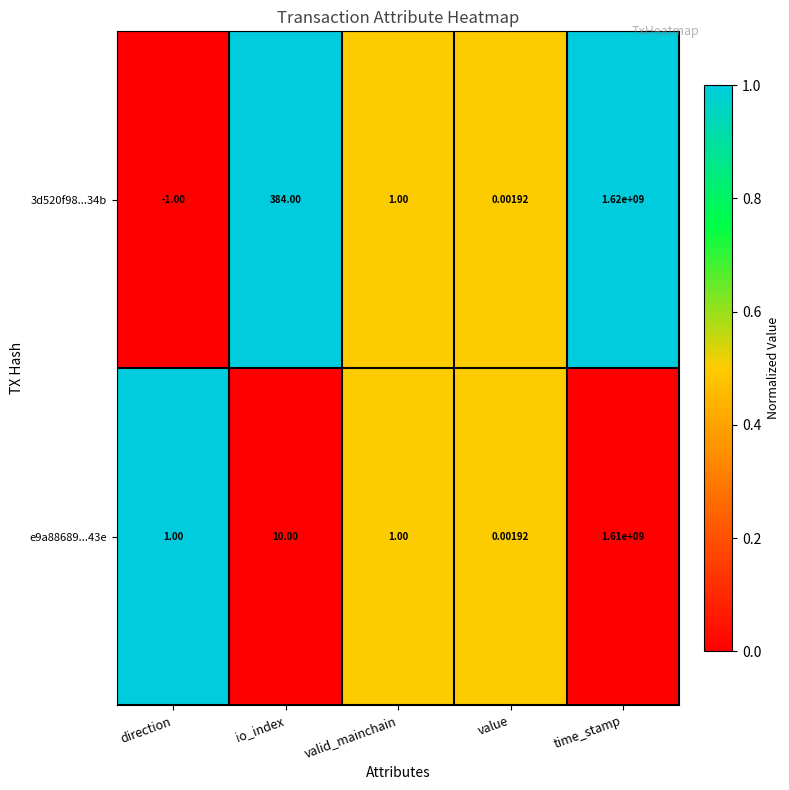

Which category has the highest value in the 3d520f98...34b series?

time_stamp